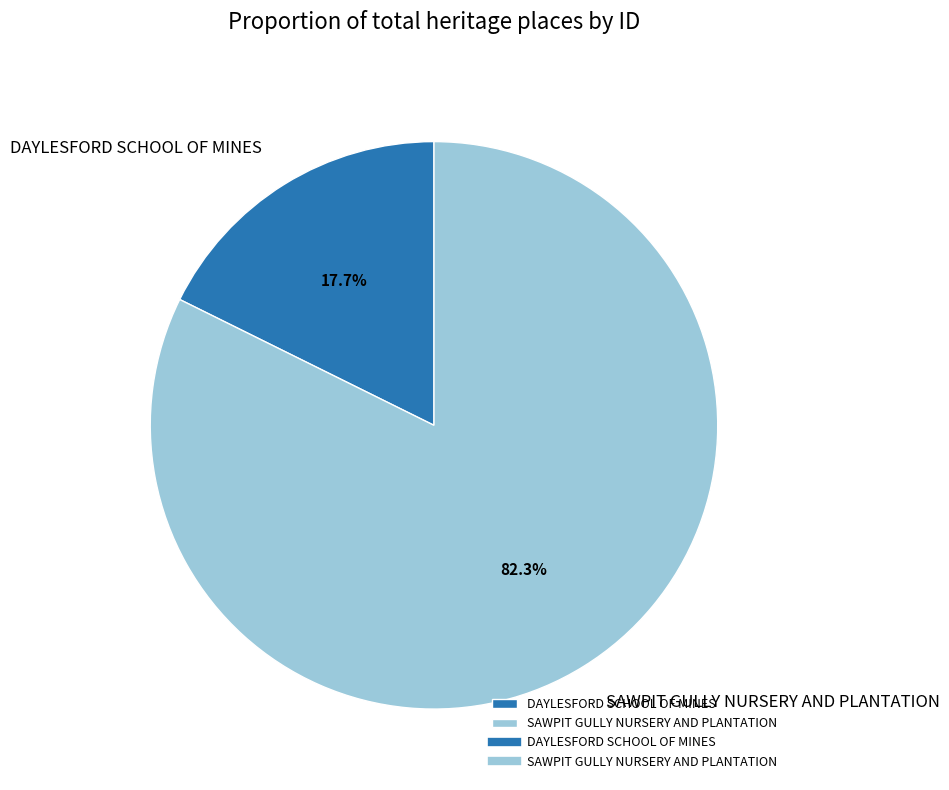

What is the largest slice in the pie chart?

SAWPIT GULLY NURSERY AND PLANTATION